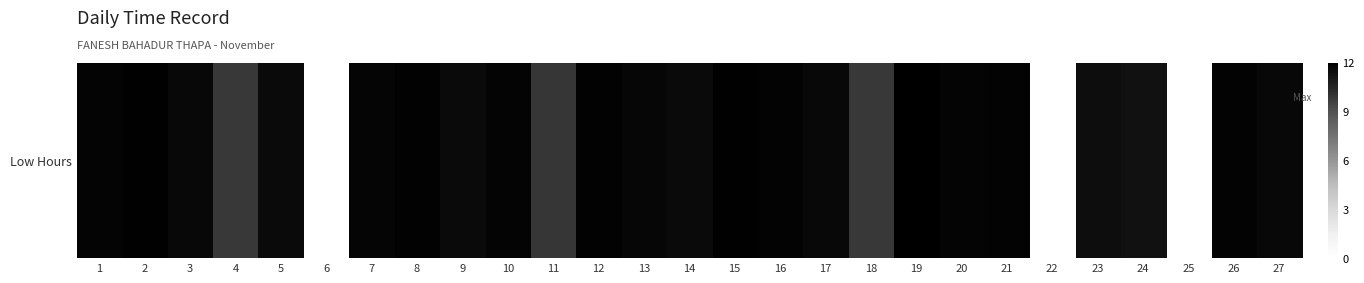

How many positive values are there?

24